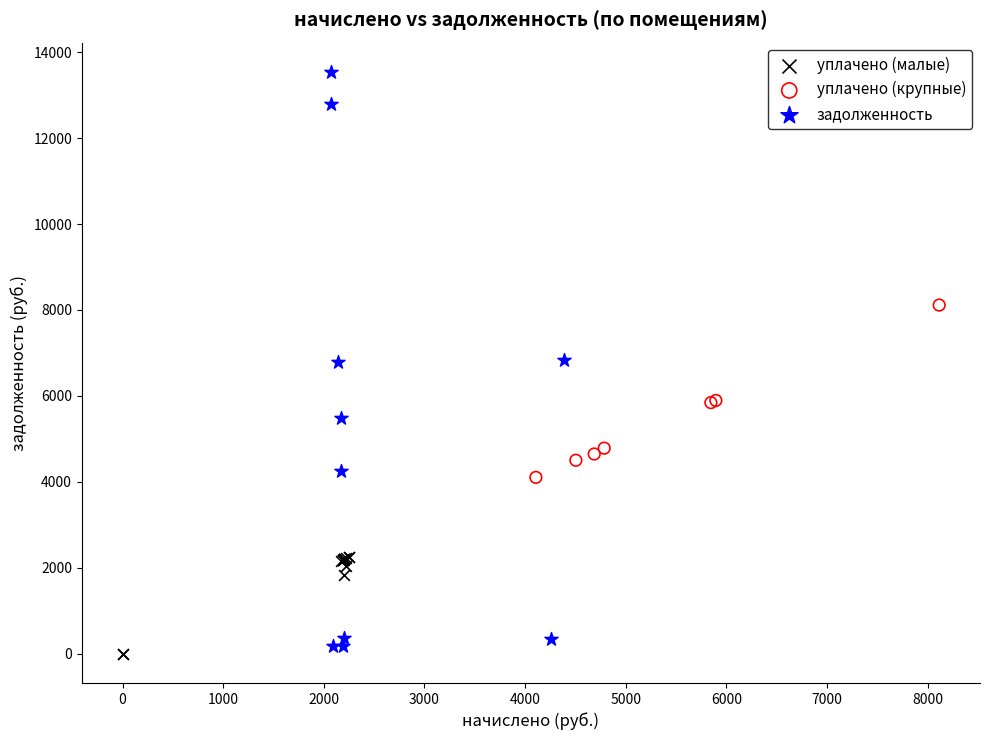

Which series has the largest Y range (max minus min)?

задолженность